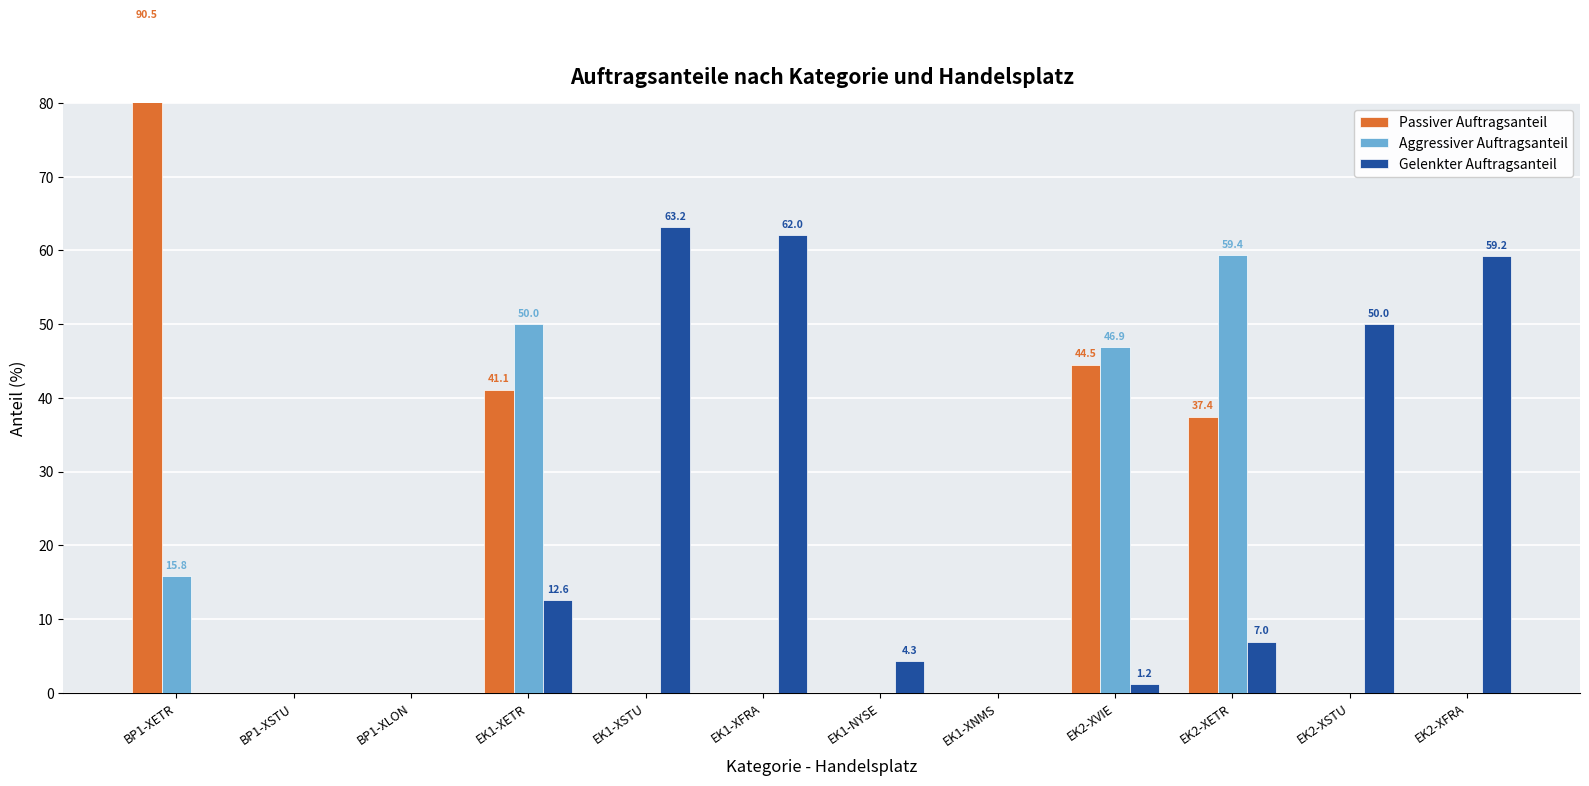

What is the maximum value for Gelenkter Auftragsanteil?

63.2